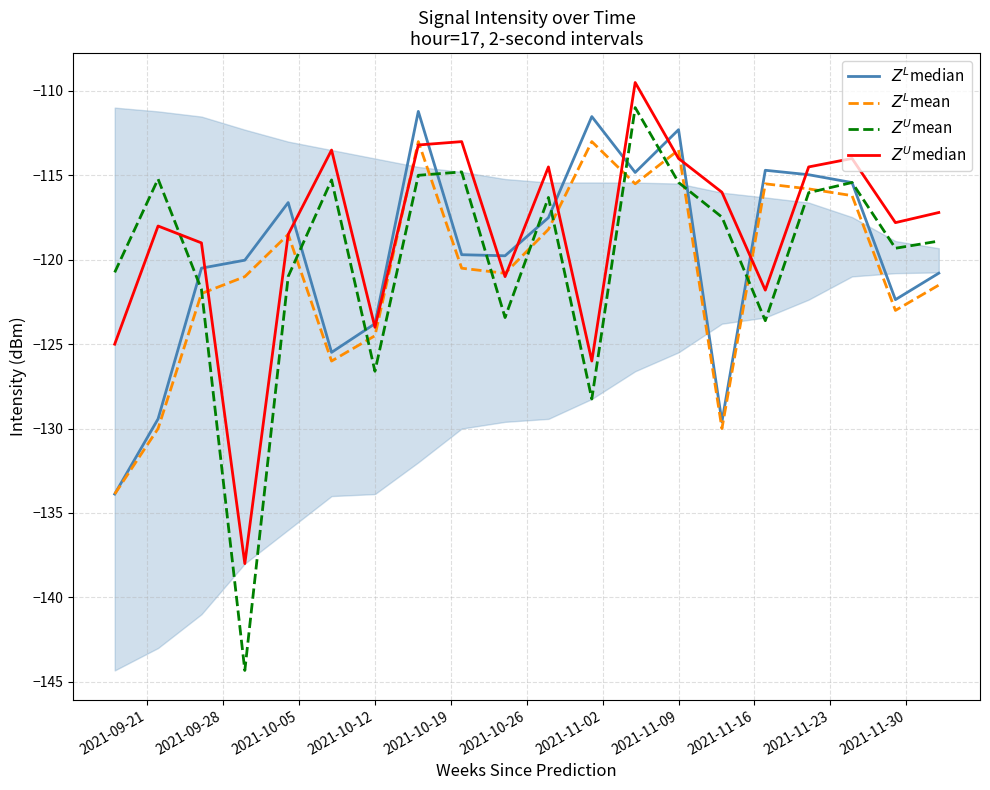

In $Z^L$mean, how many points are higher than both neighbors (excluding endpoints)?

5